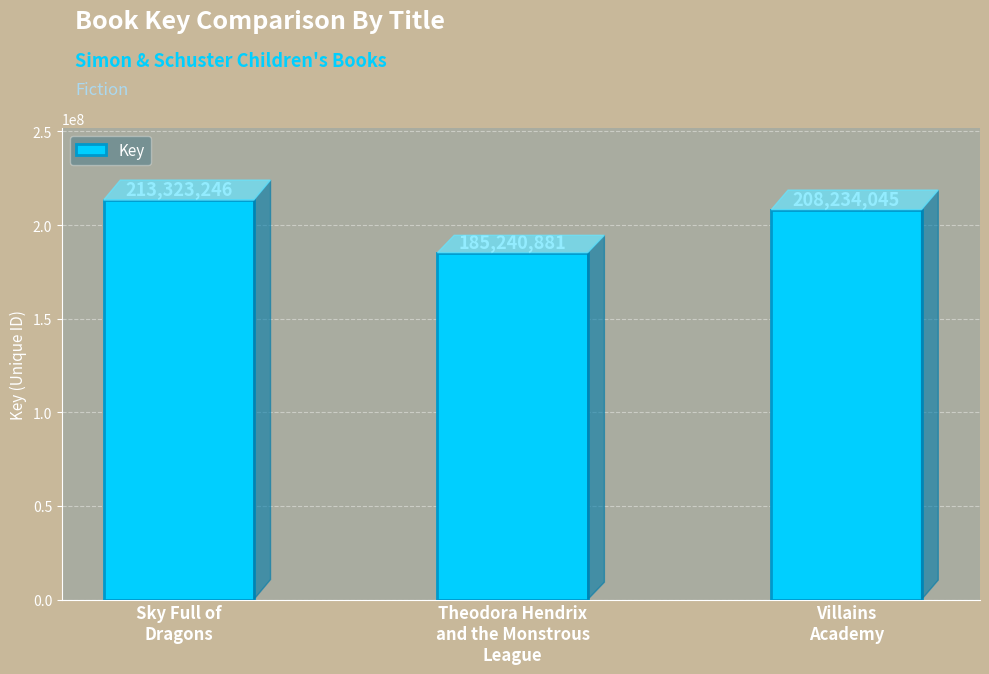

Reading left to right, what are all the values shown in this chart?

213323246	185240881	208234045